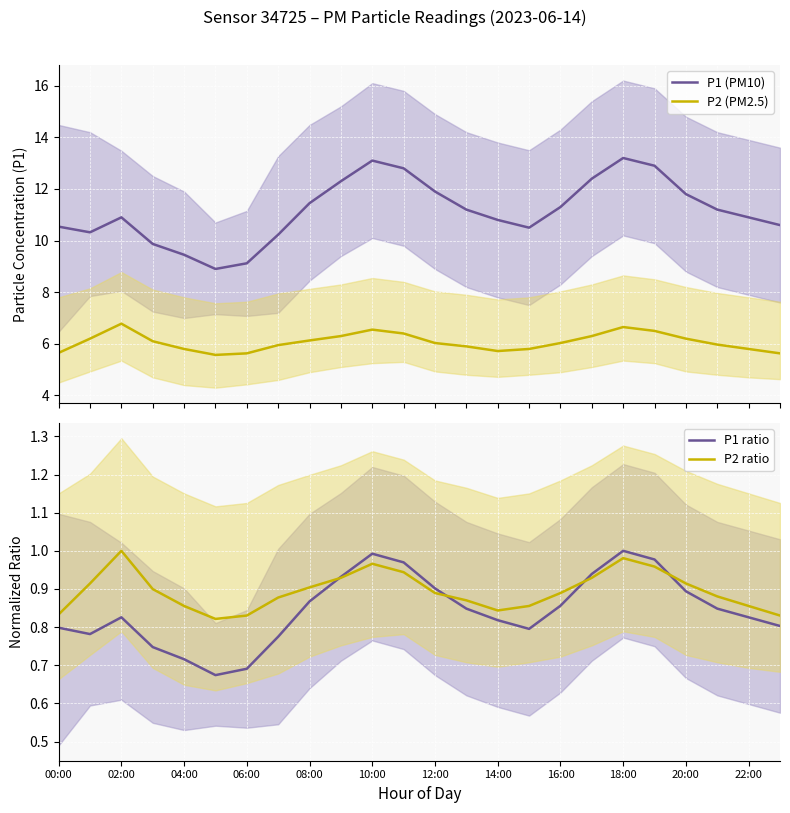

How many data points in P2 (PM2.5) are less than 6?

11